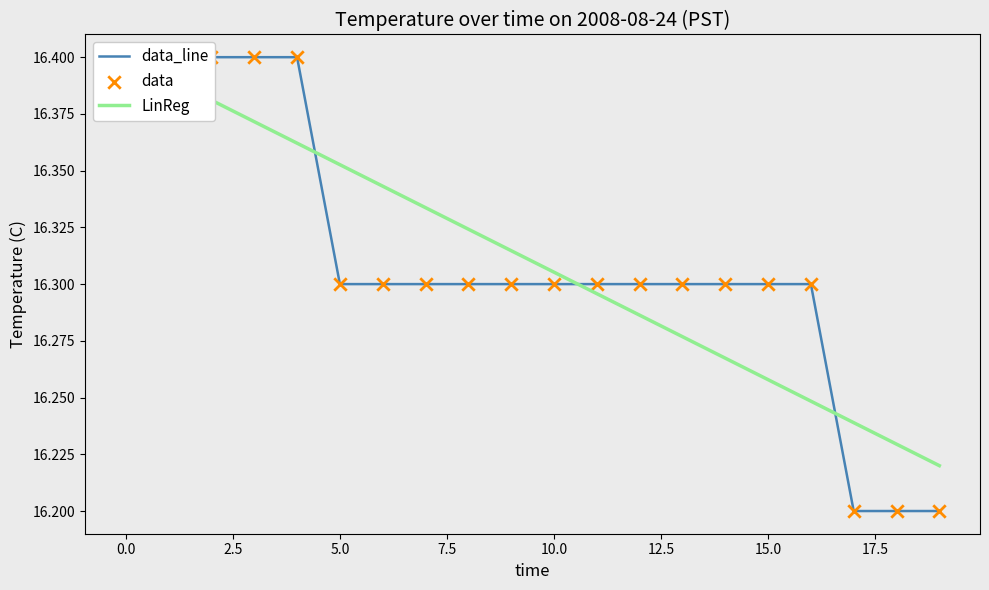

Which series has the largest total across all categories?

LinReg